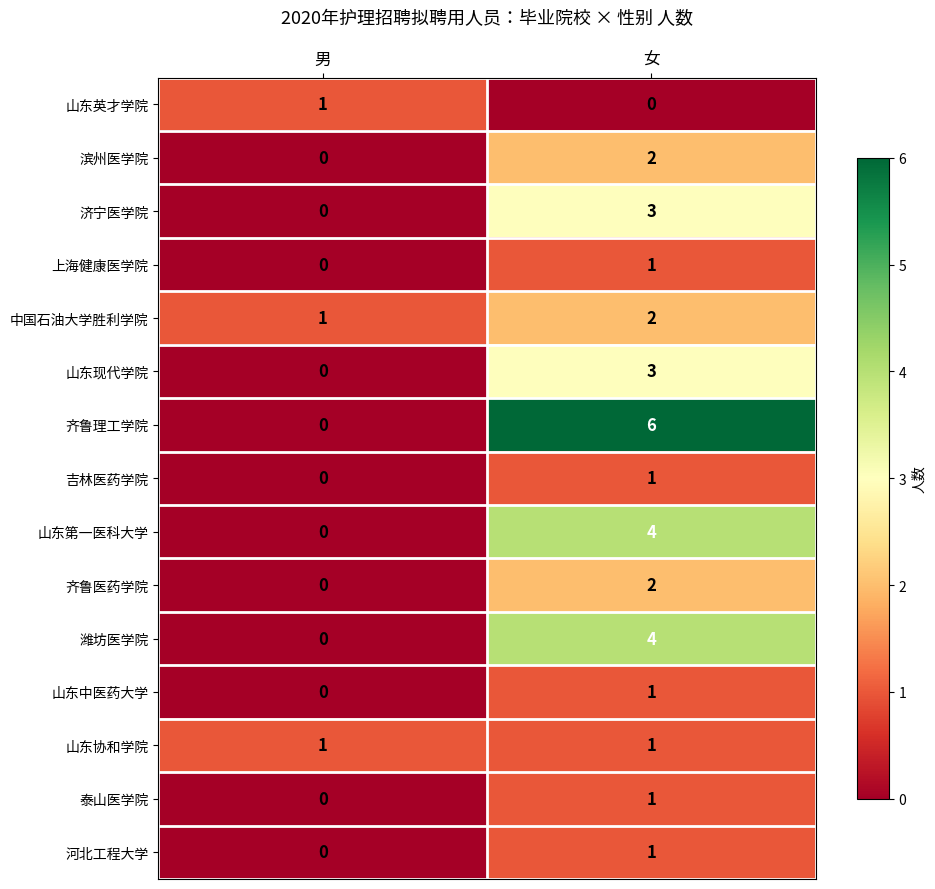

Which series changed the most between 男 and 女?

齐鲁理工学院